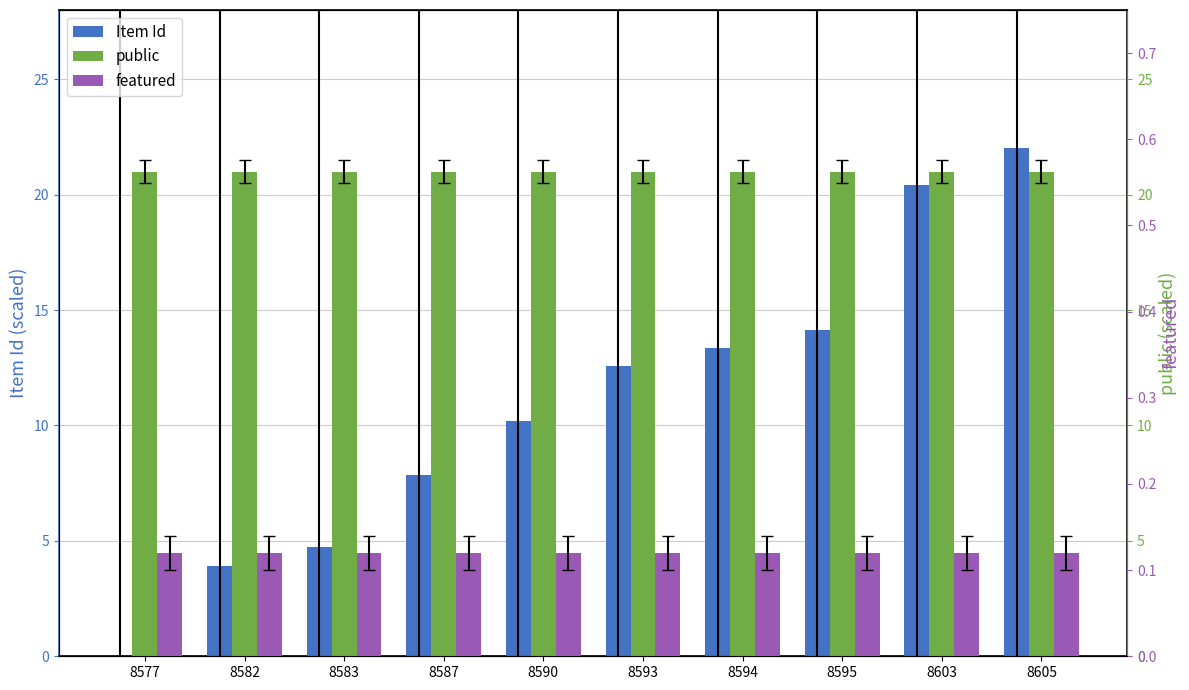

Is it true that featured equals 0.0 at 8587?

False